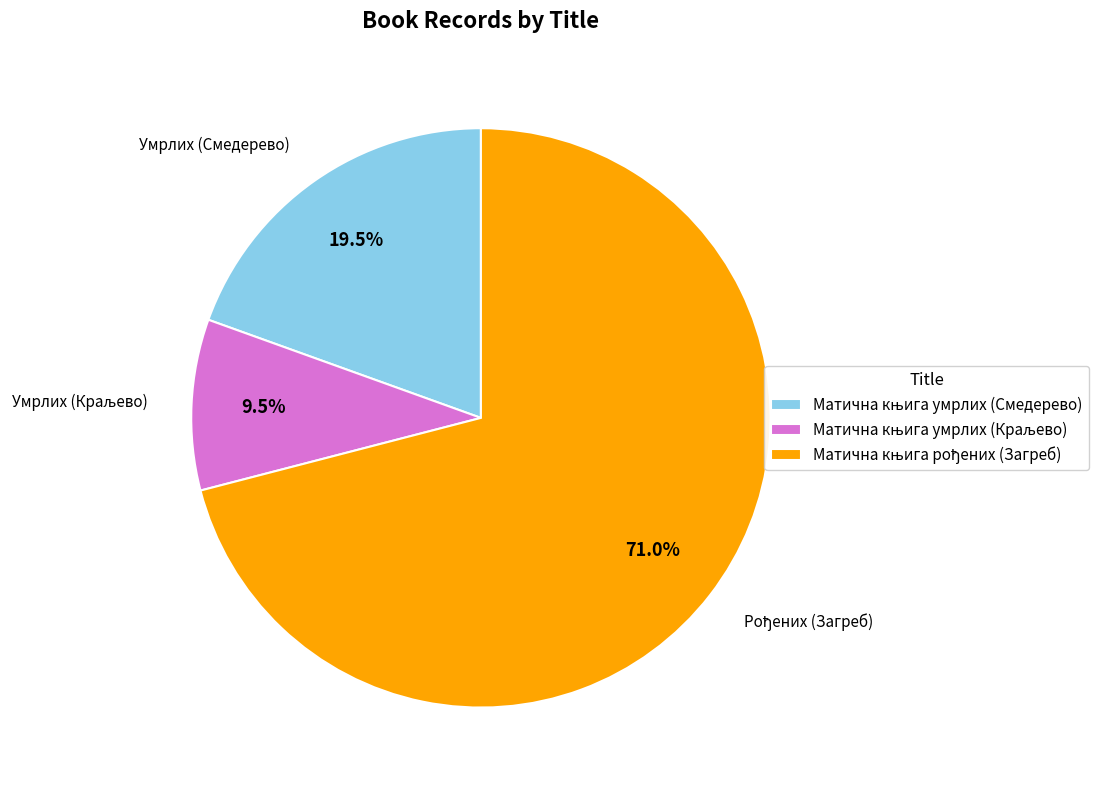

Does any single category account for the majority?

Yes